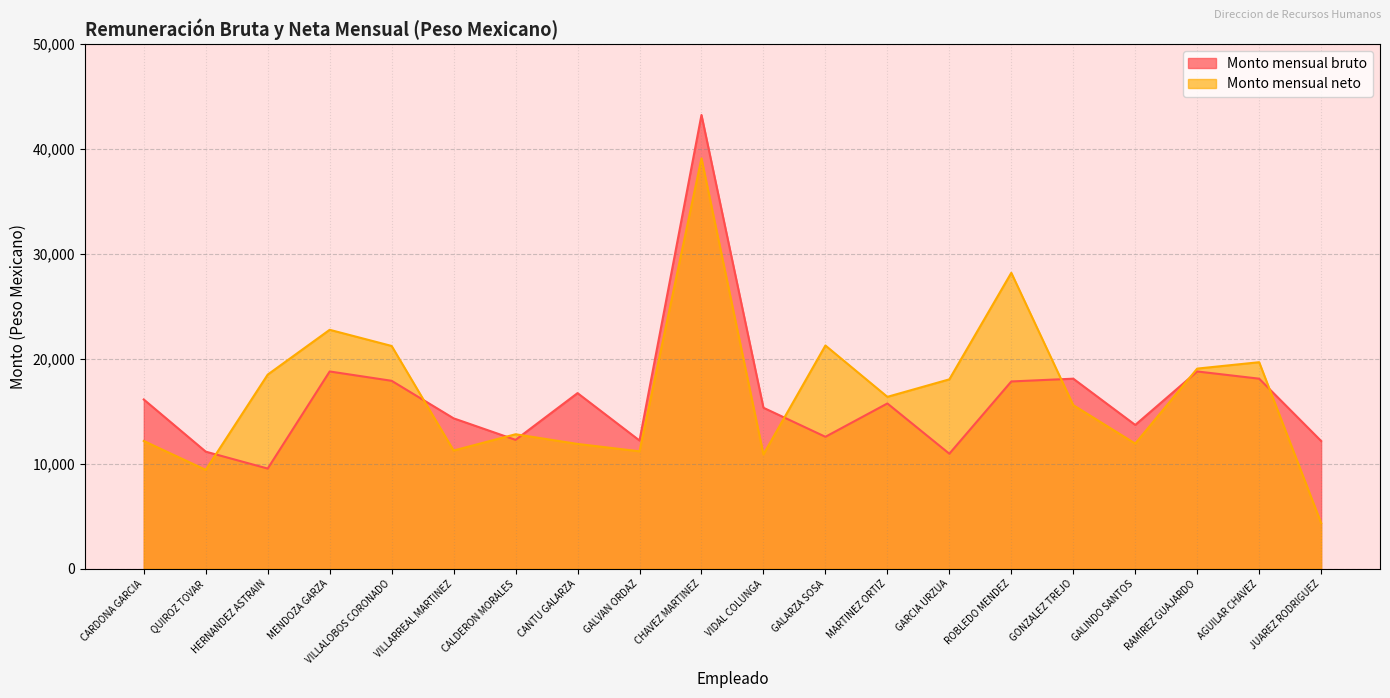

At which category is the sum across all series the highest?

CHAVEZ MARTINEZ